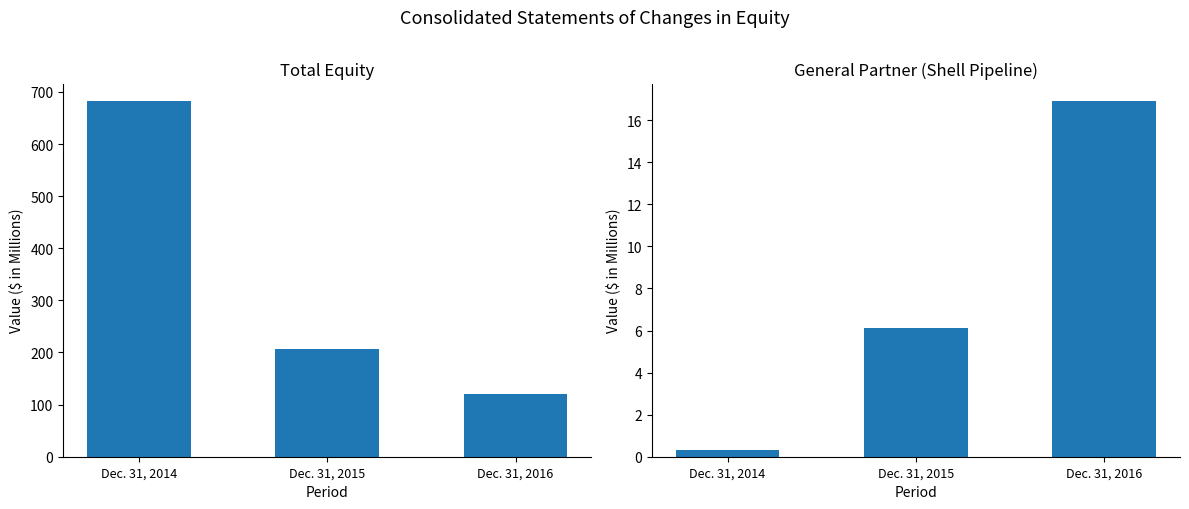

What is the difference between the Total values at Dec. 31, 2016 and Dec. 31, 2015?

87.2